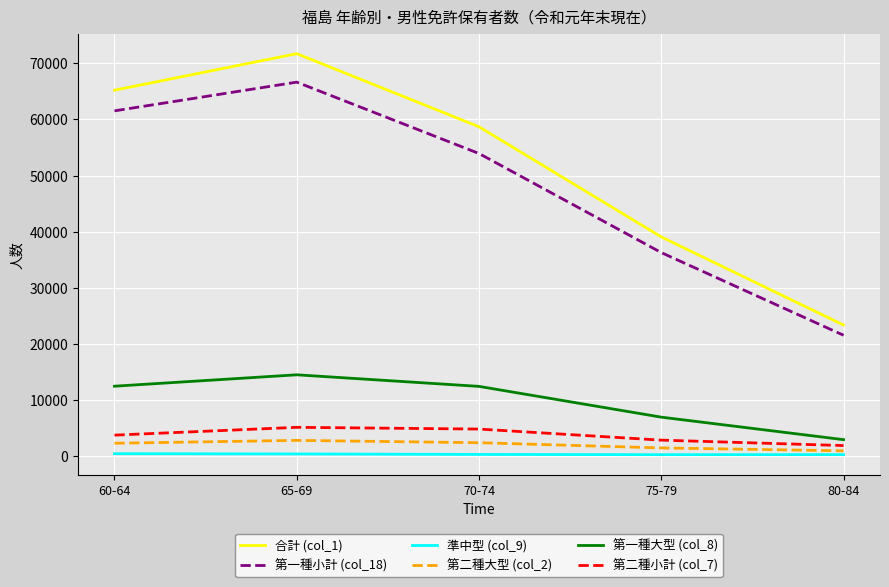

The 合計 (col_1) series shows 107135 at 60-64. True or false?

False